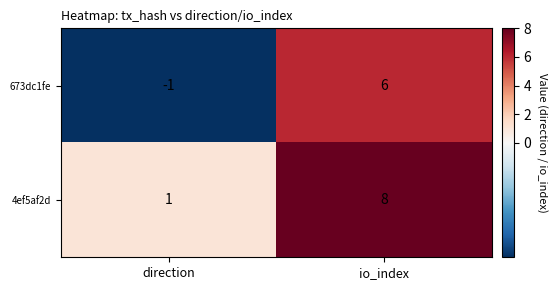

Reading left to right, extract all data points from this chart.

673dc1fe: -1	6
4ef5af2d: 1	8